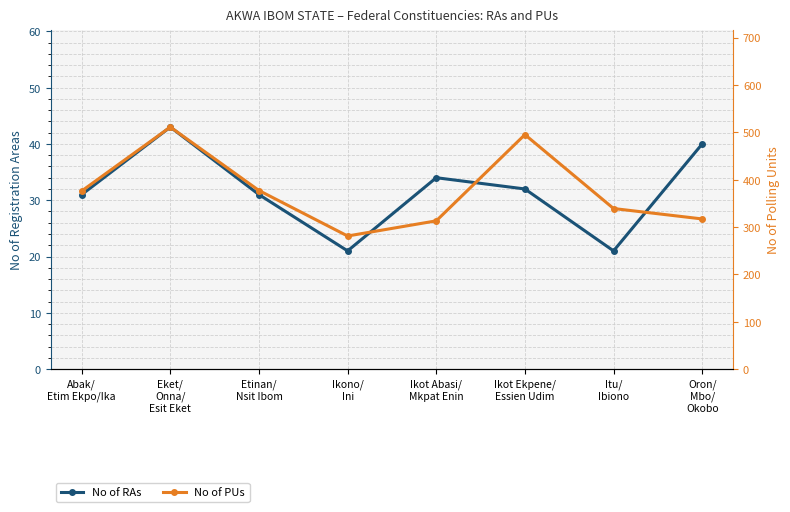

How many lines are shown in the chart?

2